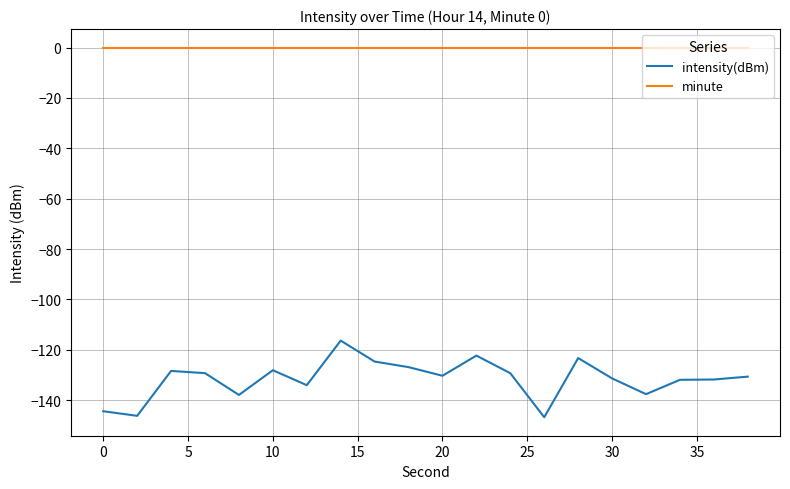

List the series in order of their overall mean, lowest first.

intensity(dBm), minute